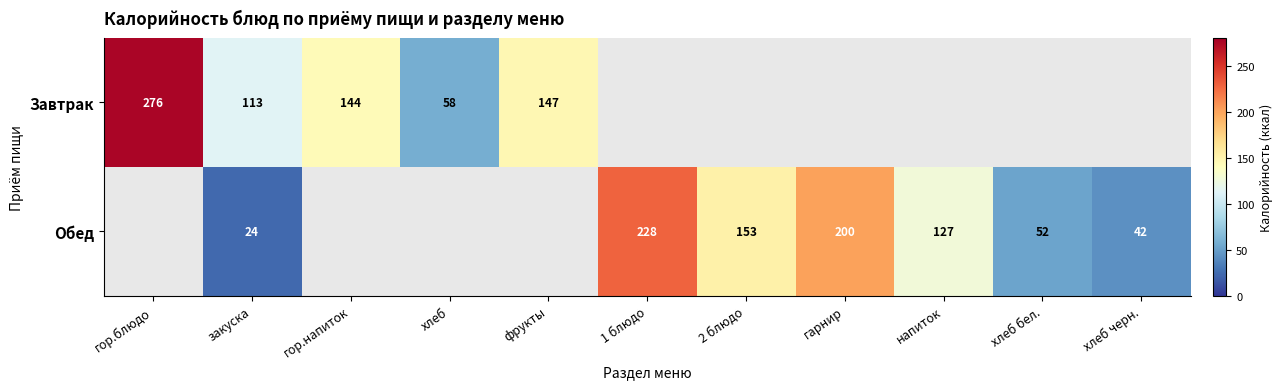

Is it true that Обед equals 45.2 at напиток?

False